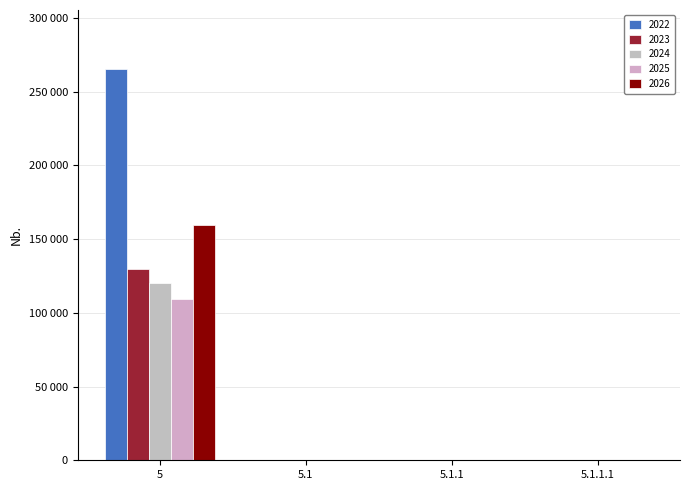

What is the total value across all series at 5?

784500